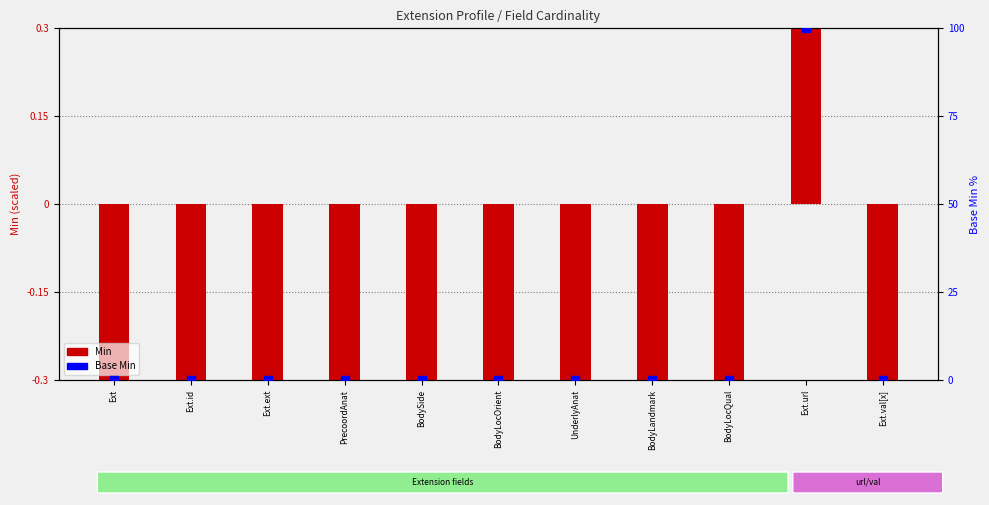

Is the value of Min at BodySide greater than the value of Base Min at Ext.val[x]?

No